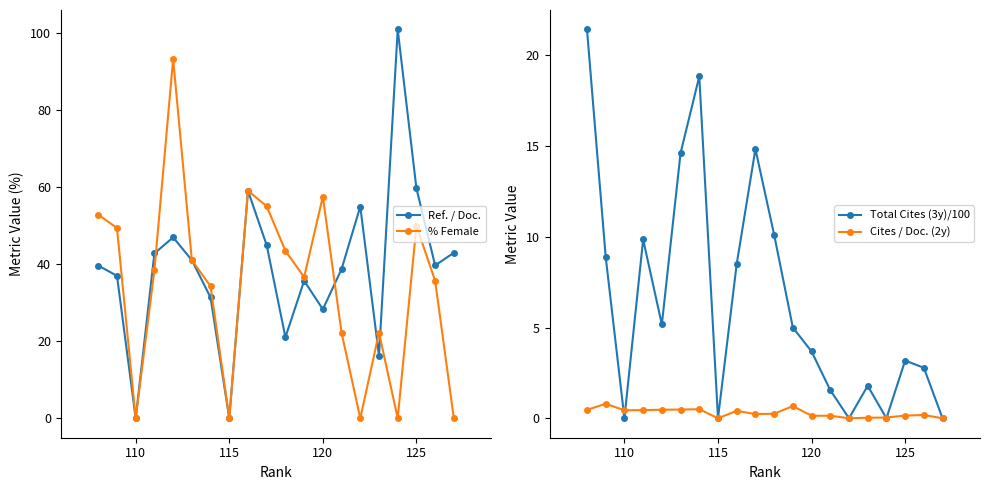

True or false: Cites / Doc. (2y) has more than 1 interior local peaks.

True